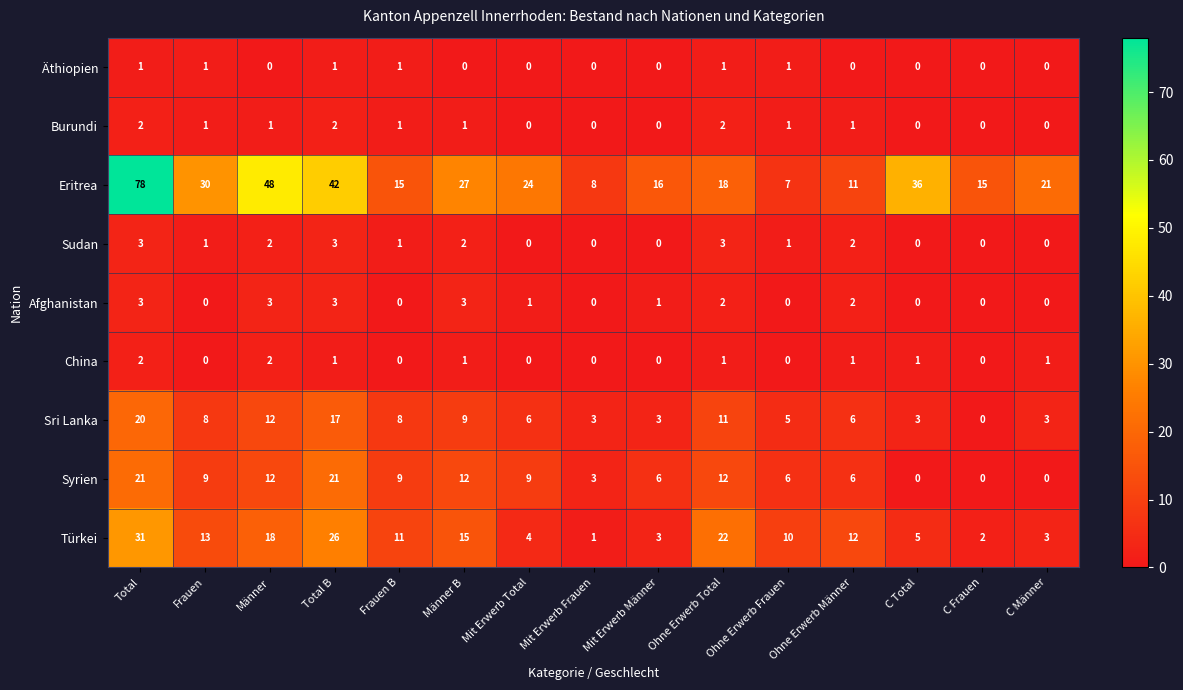

At which label does Burundi first exceed 1?

Total